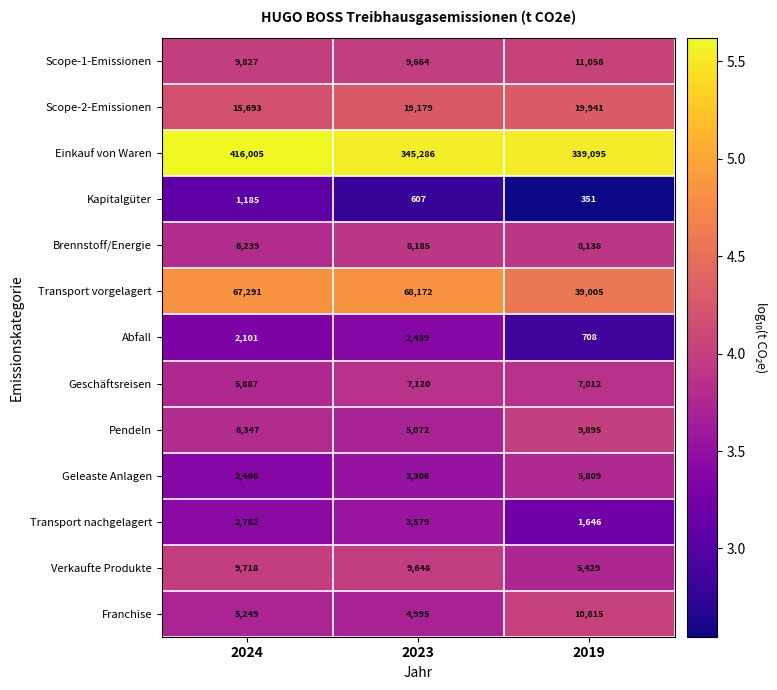

At which category is the sum across all series the highest?

2024